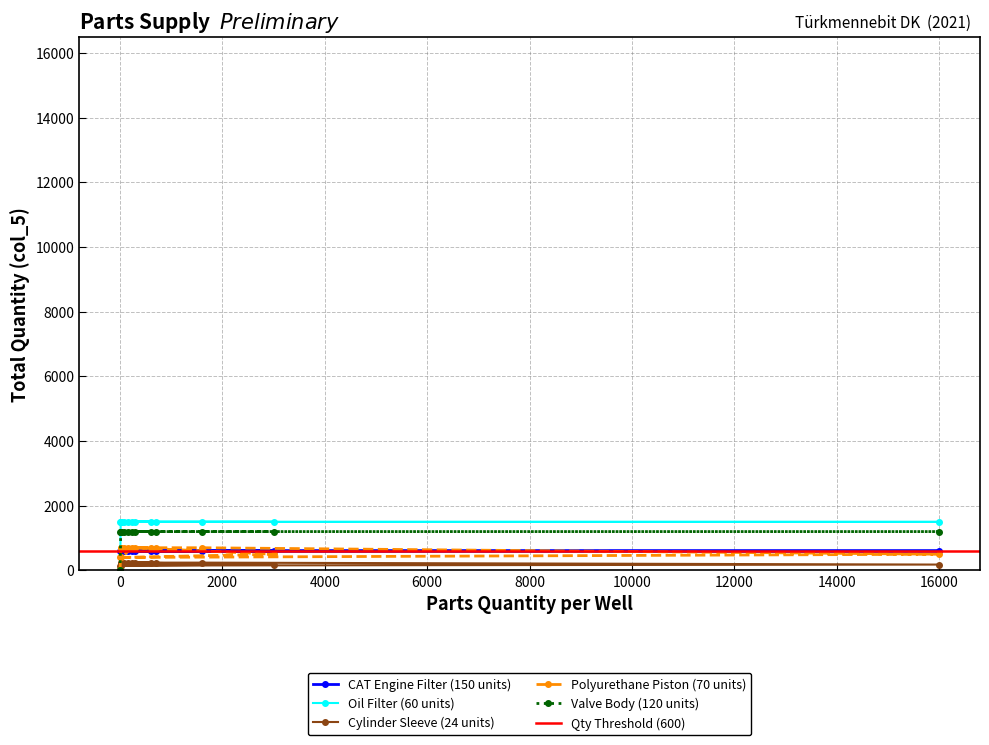

True or false: Cylinder Sleeve (24 units) and Oil Filter (60 units) intersect in this chart.

False